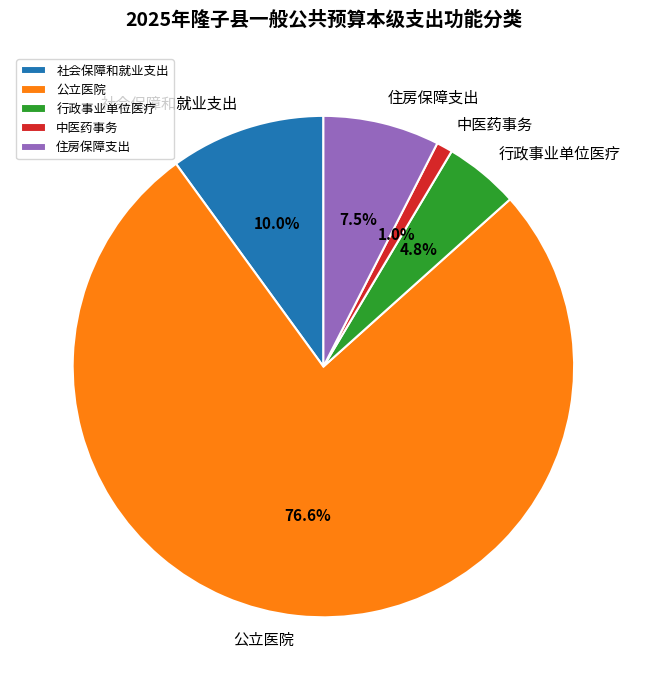

Does any single category account for the majority?

Yes